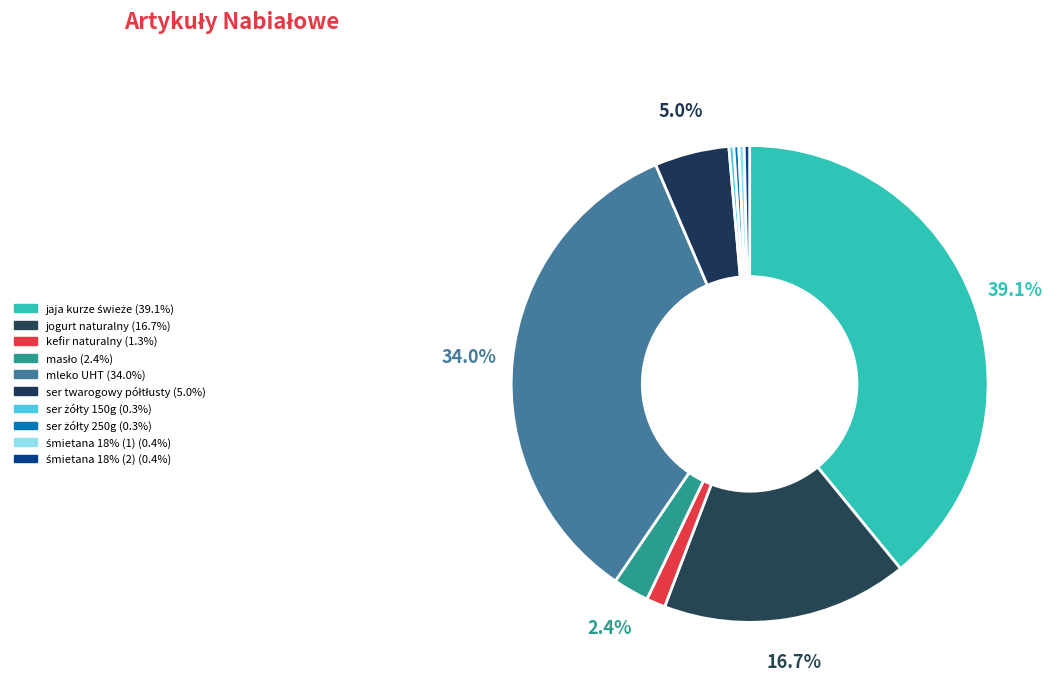

Which has a higher value, kefir naturalny or jaja kurze świeże?

jaja kurze świeże